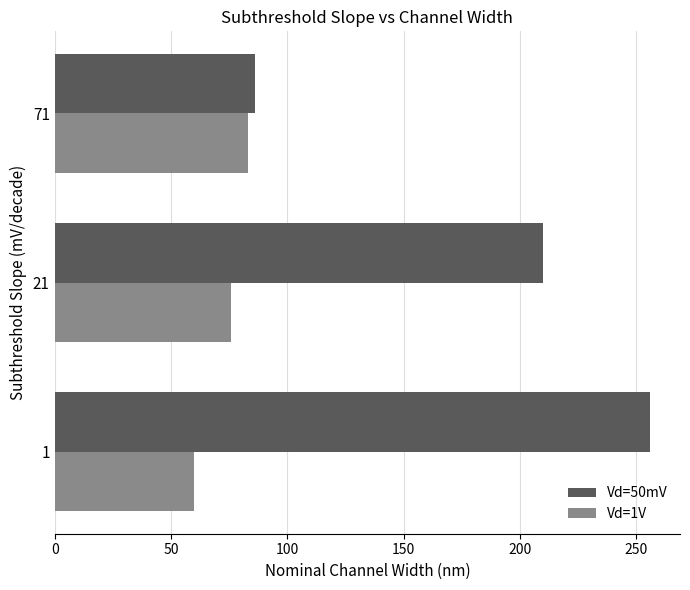

Rank the categories by Vd=1V value from lowest to highest.

1, 21, 71